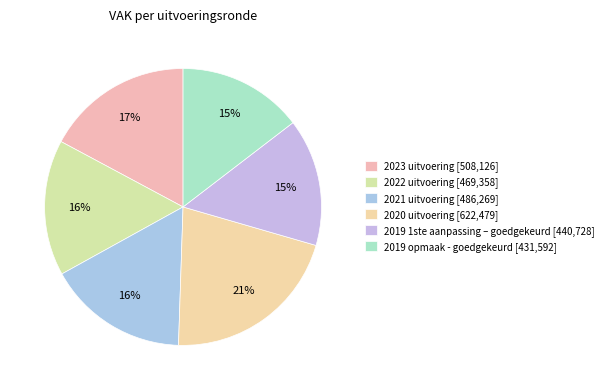

Approximately how many times larger is the value at 2021 uitvoering compared to 2019 opmaak - goedgekeurd?

1.1